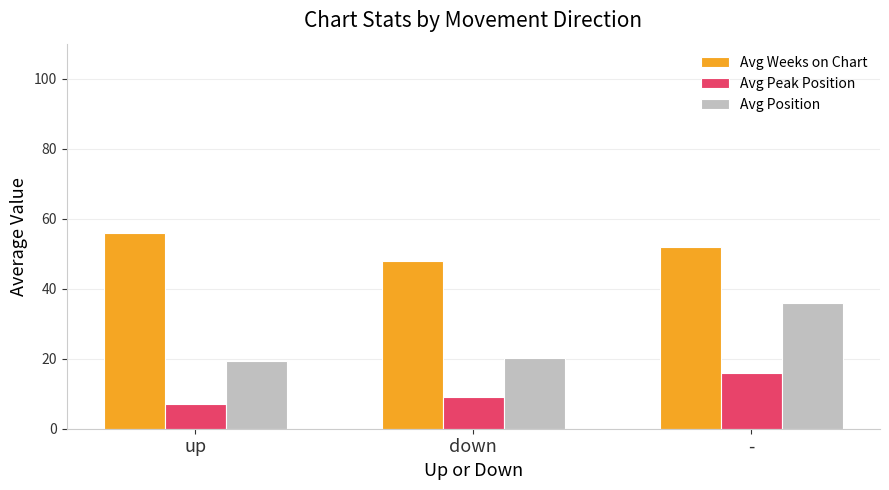

List the series in order of their overall mean, lowest first.

Avg Peak Position, Avg Position, Avg Weeks on Chart